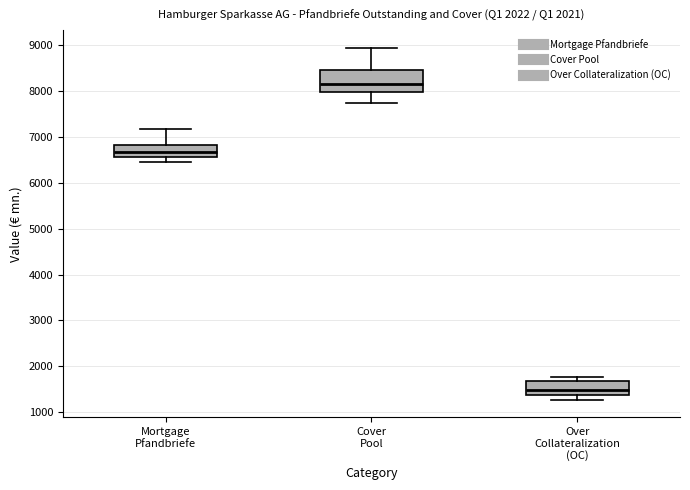

Reading left to right, read every box against the y-axis: the position of its median line, the range the box covers, and the ends of its whiskers. The values are not printed on the chart, so give them approximately, as read against the axis.

Mortgage Pfandbriefe: median 6700, box 6600 to 6800, whiskers 6400 to 7200
Cover Pool: median 8200, box 8000 to 8500, whiskers 7700 to 8900
Over Collateralization (OC): median 1500, box 1400 to 1700, whiskers 1300 to 1800